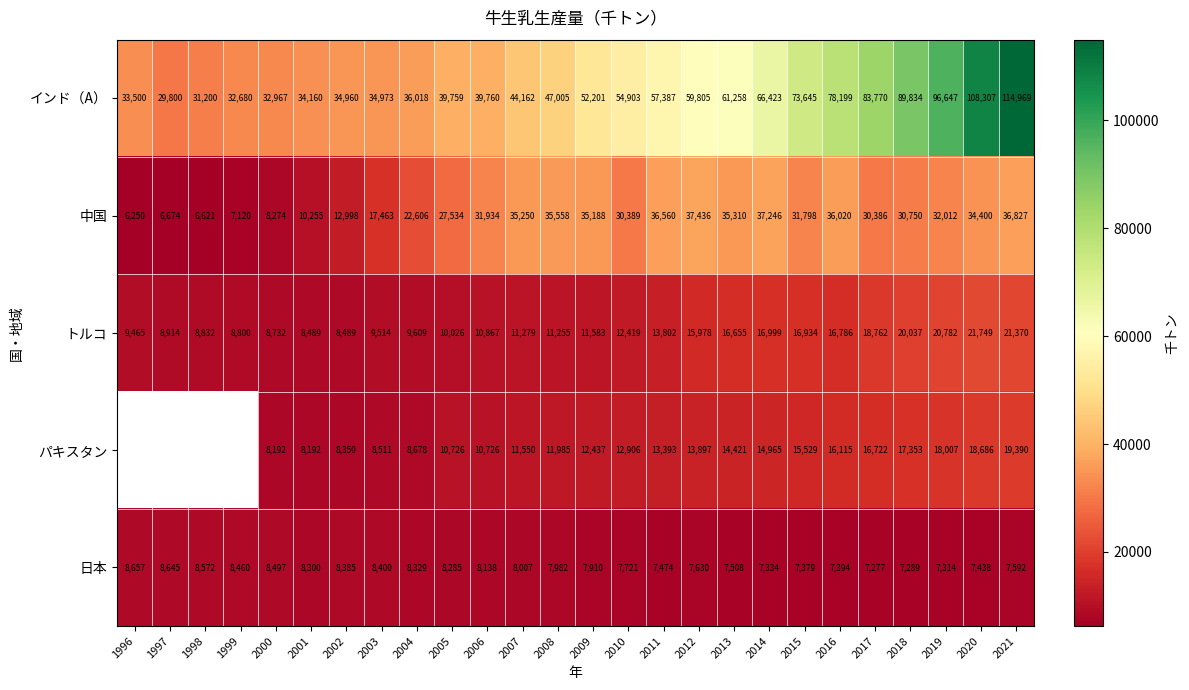

What is the average value of the 日本 series?

7920